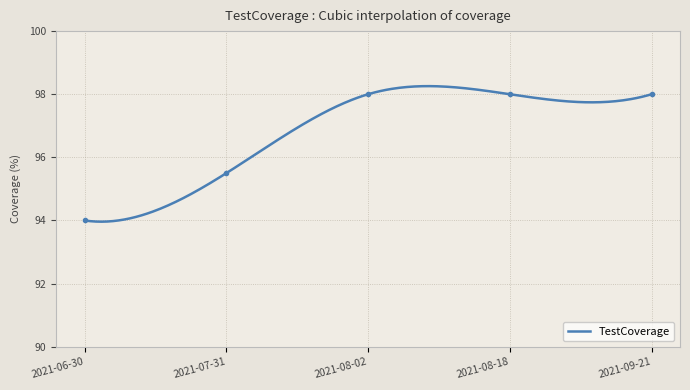

How many lines are shown in the chart?

1